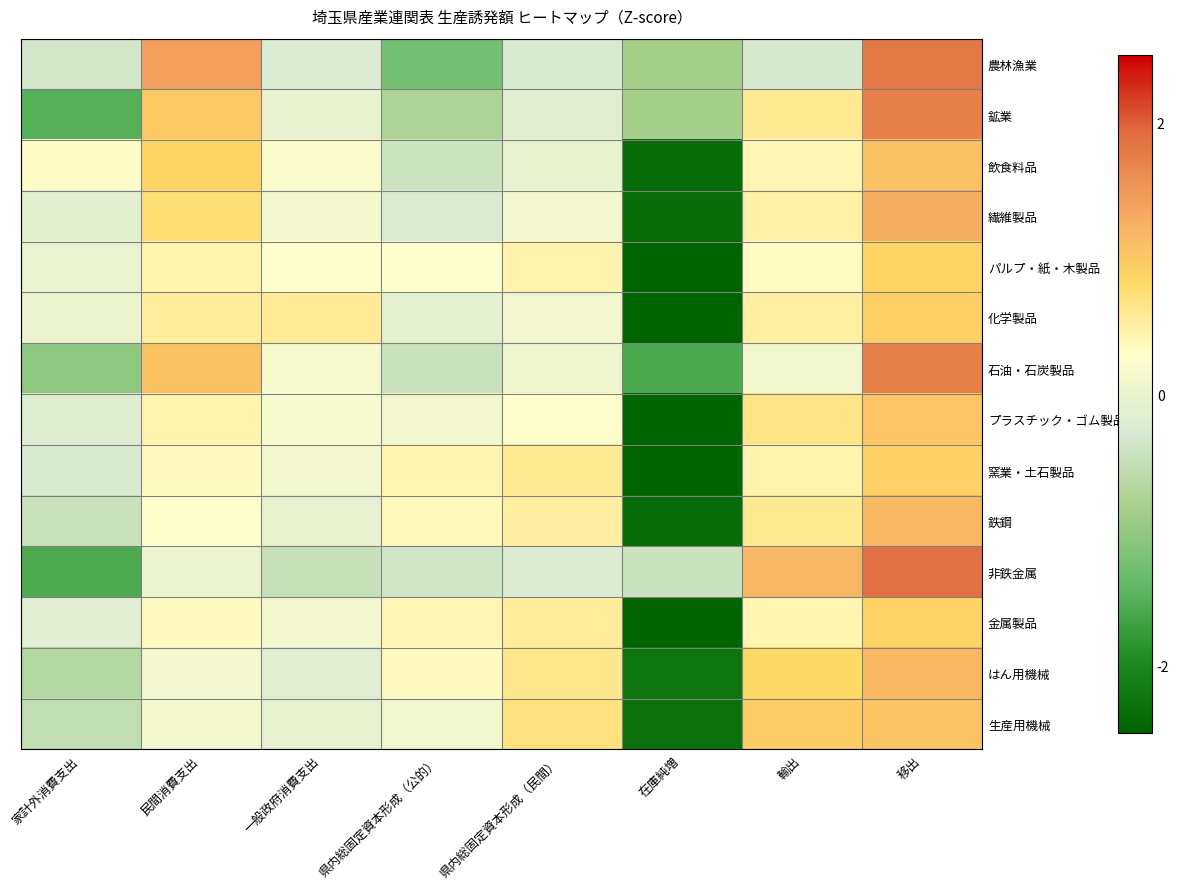

How many categories are shown in the chart?

8